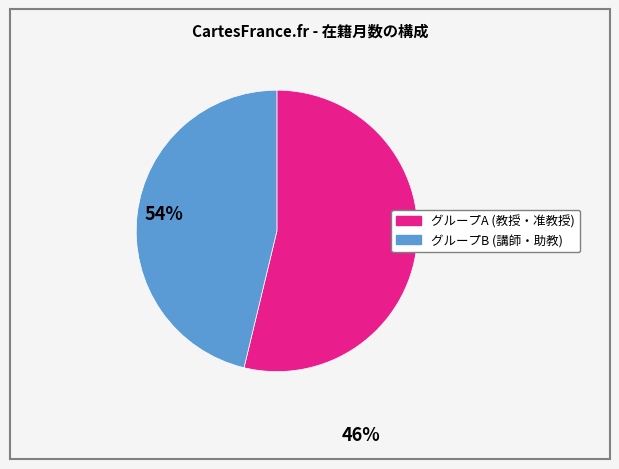

How many slices are in this pie chart?

2